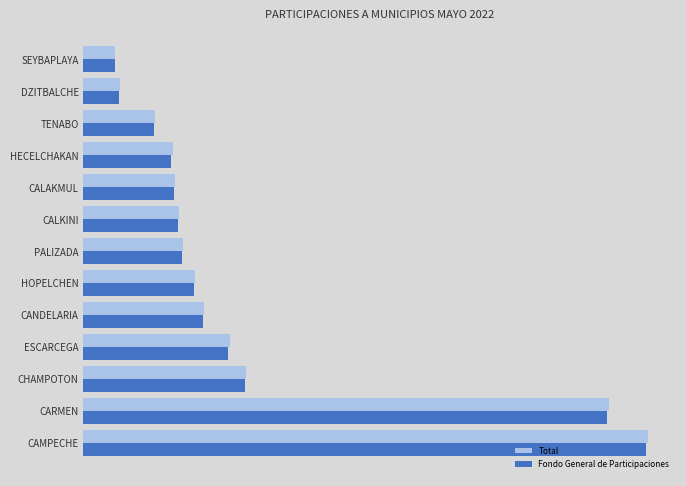

Which series has the widest spread of values?

Total